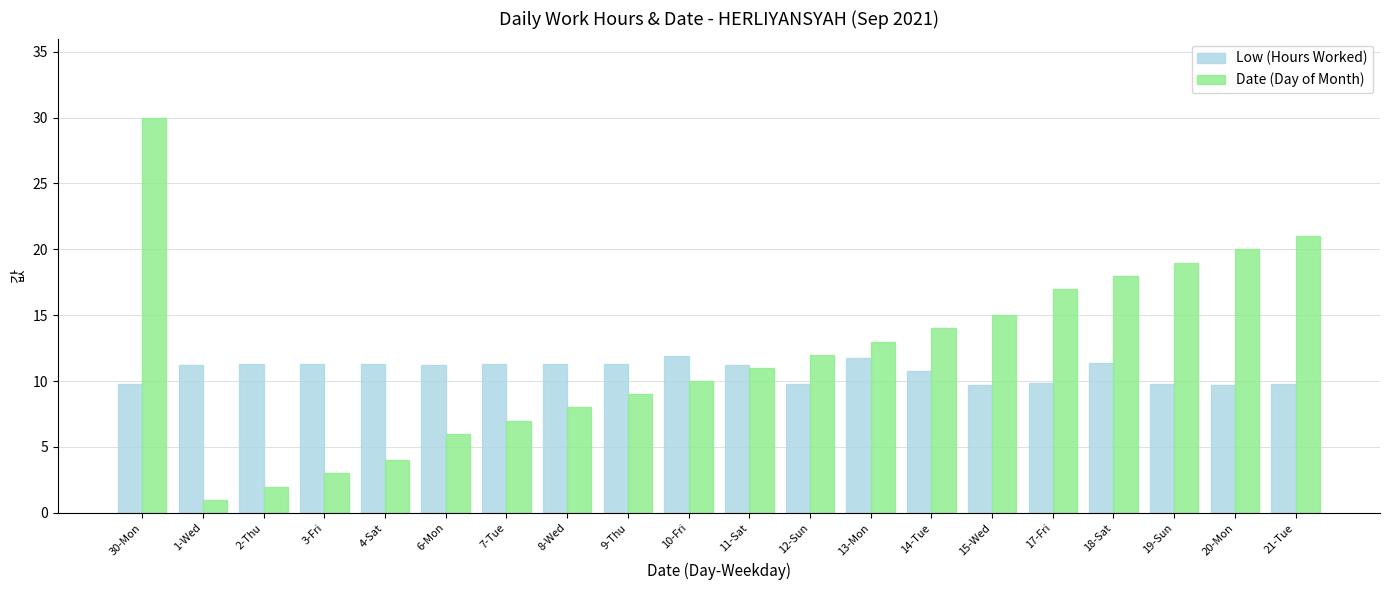

What is the total value across all series at 11-Sat?

22.3